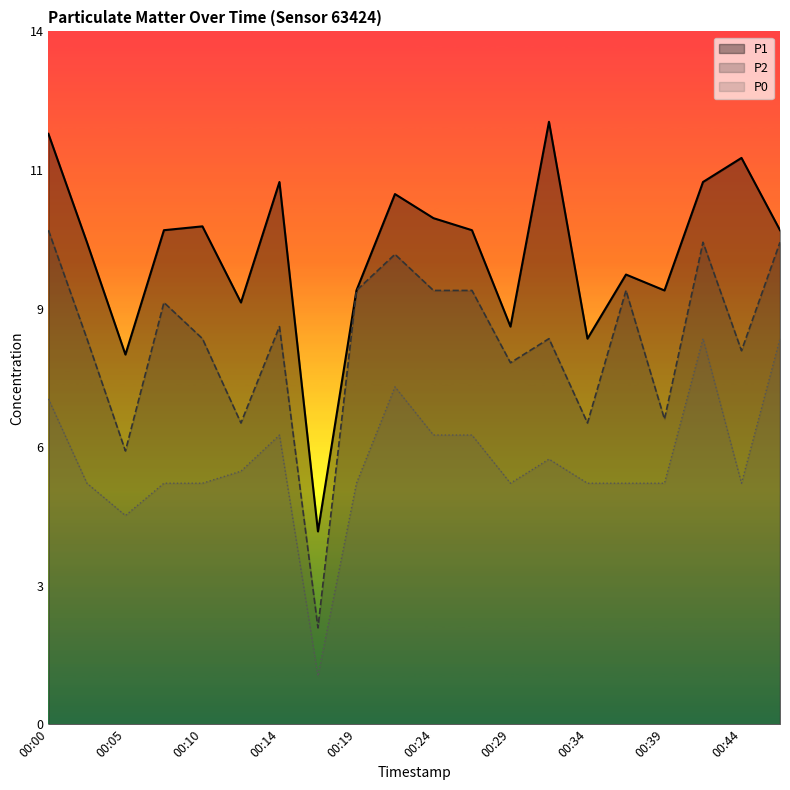

Rank the series at 00:02 from lowest to highest value.

P0, P2, P1